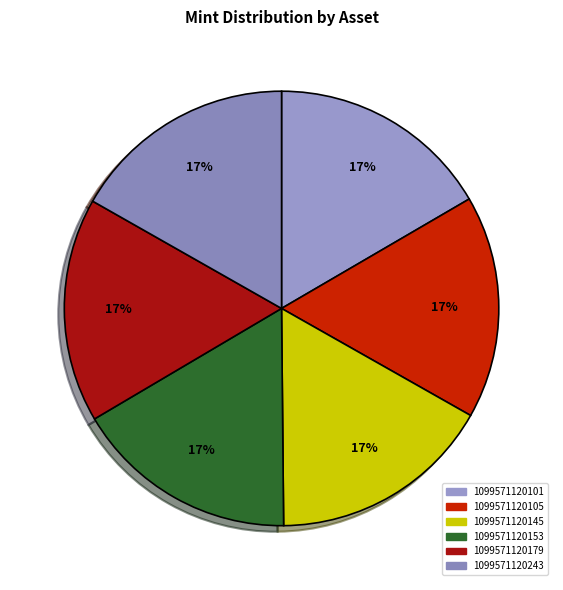

Rank the categories by value from lowest to highest.

1099571120101, 1099571120105, 1099571120145, 1099571120153, 1099571120179, 1099571120243